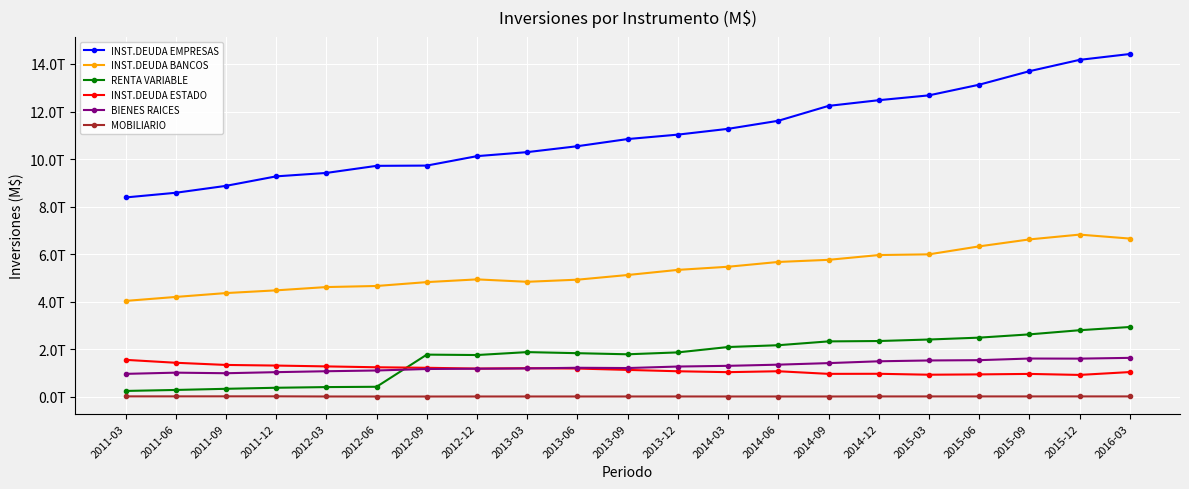

Does the chart have visible grid lines?

Yes